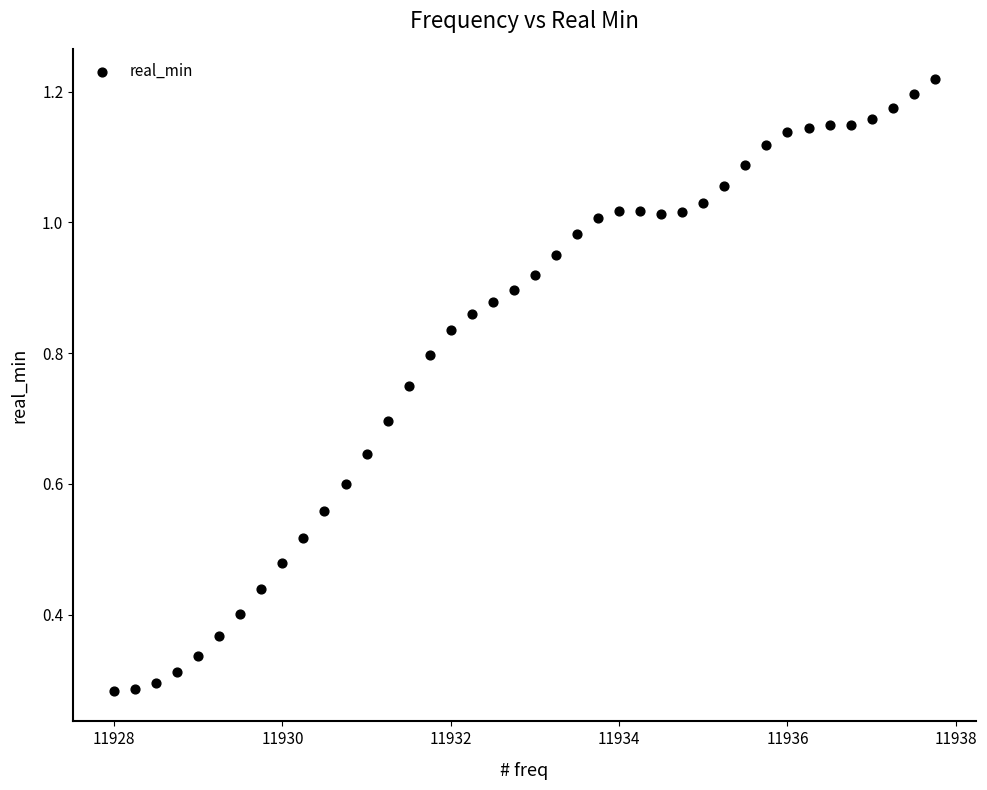

What is the range of X values (max minus min)?

9.8